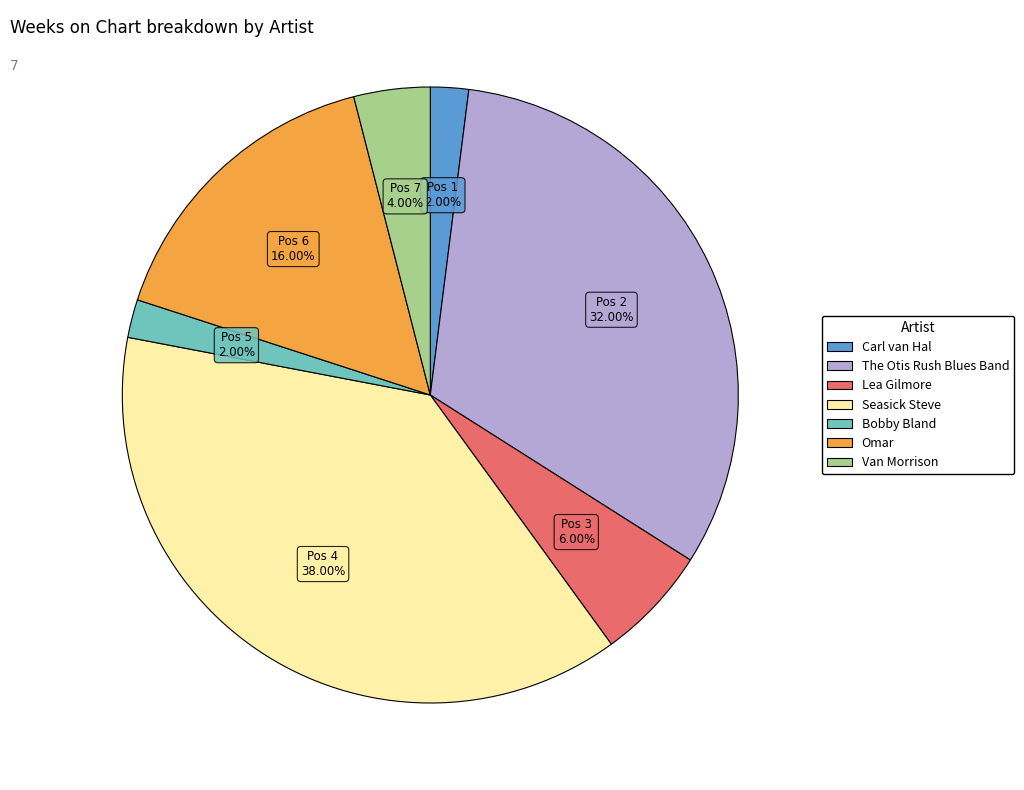

How many slices are in this pie chart?

7